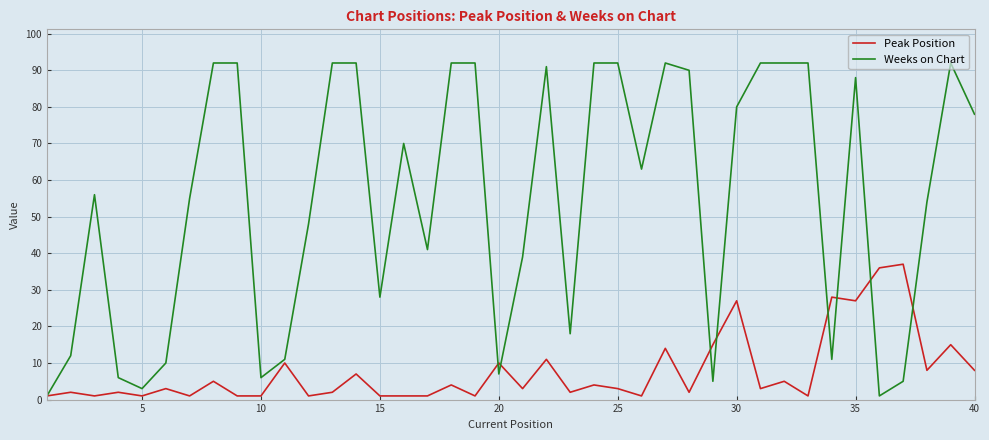

How many categories are shown in the chart?

40